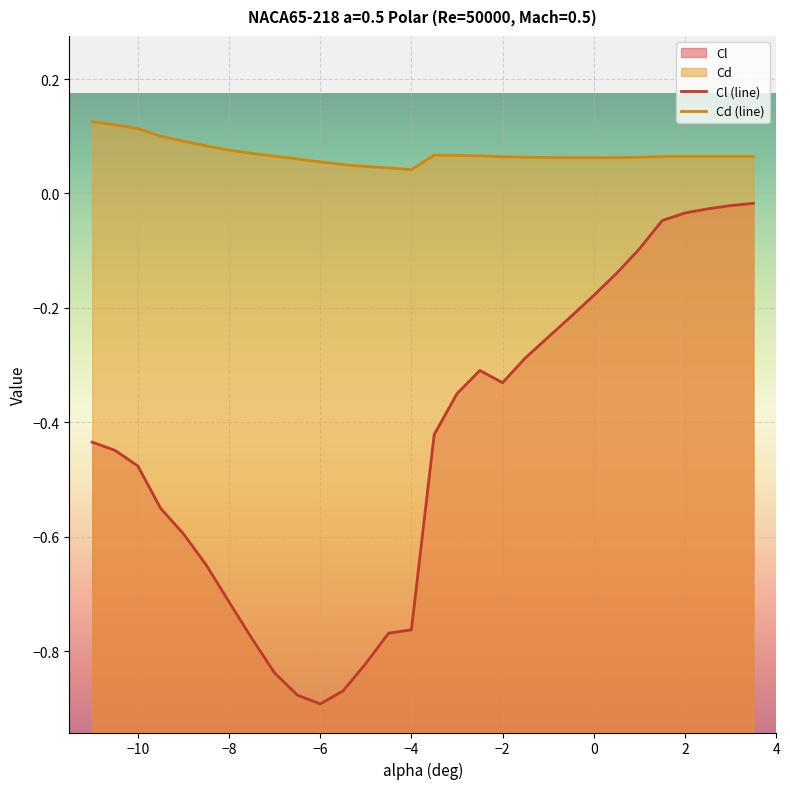

How many series are shown in this chart?

2